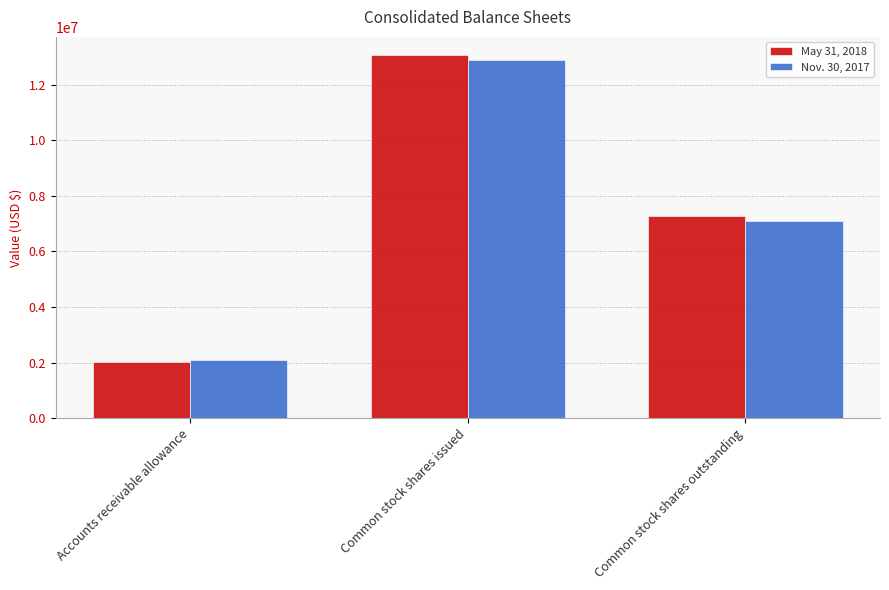

Reading left to right, list all the values displayed in this chart.

May 31, 2018: 2020640	13069483	7273907
Nov. 30, 2017: 2098991	12899517	7103941